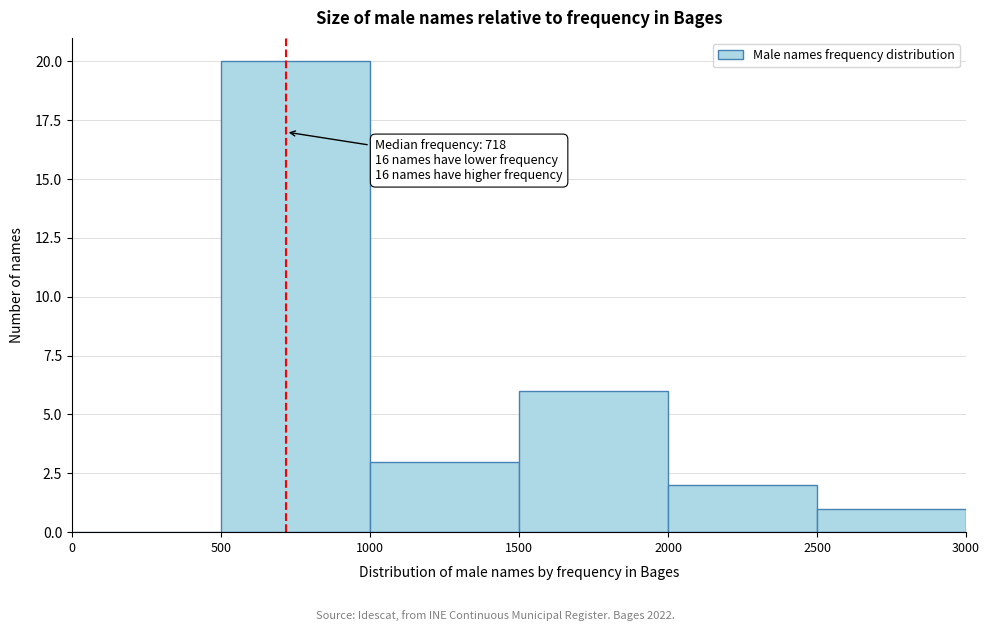

Which range on the x-axis has the tallest bar?

500 to 1000